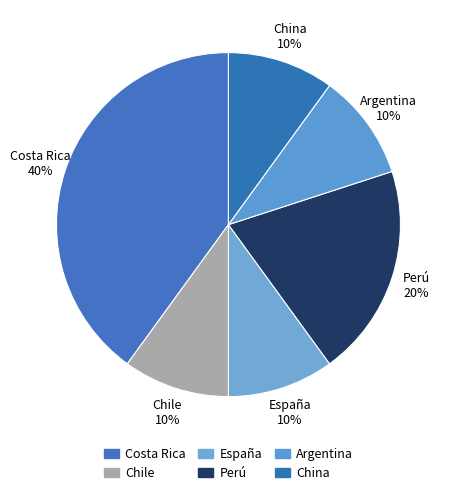

How many slices are in this pie chart?

6